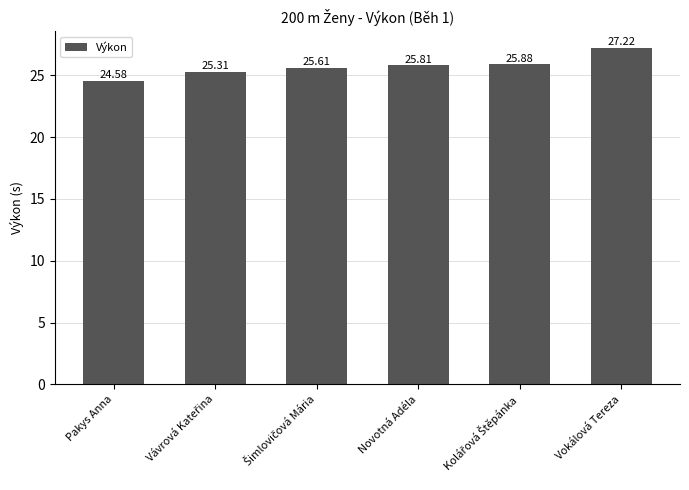

What is the minimum value shown in the chart?

24.6